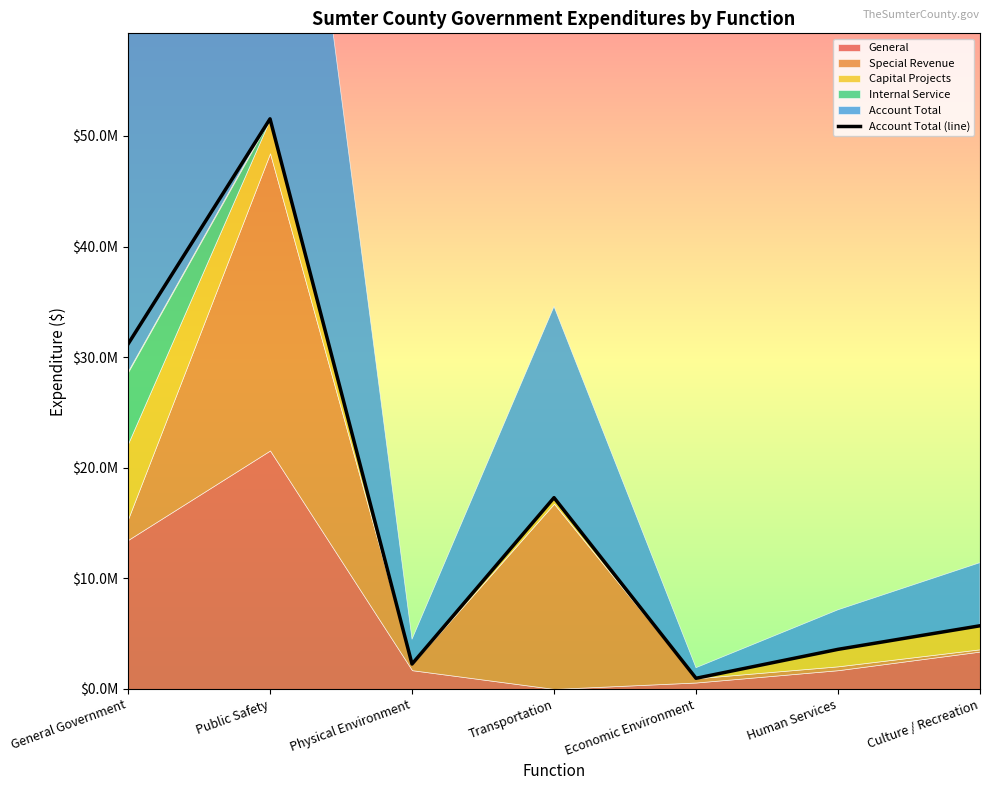

What is the difference between the values at Culture / Recreation and General Government?

25471411